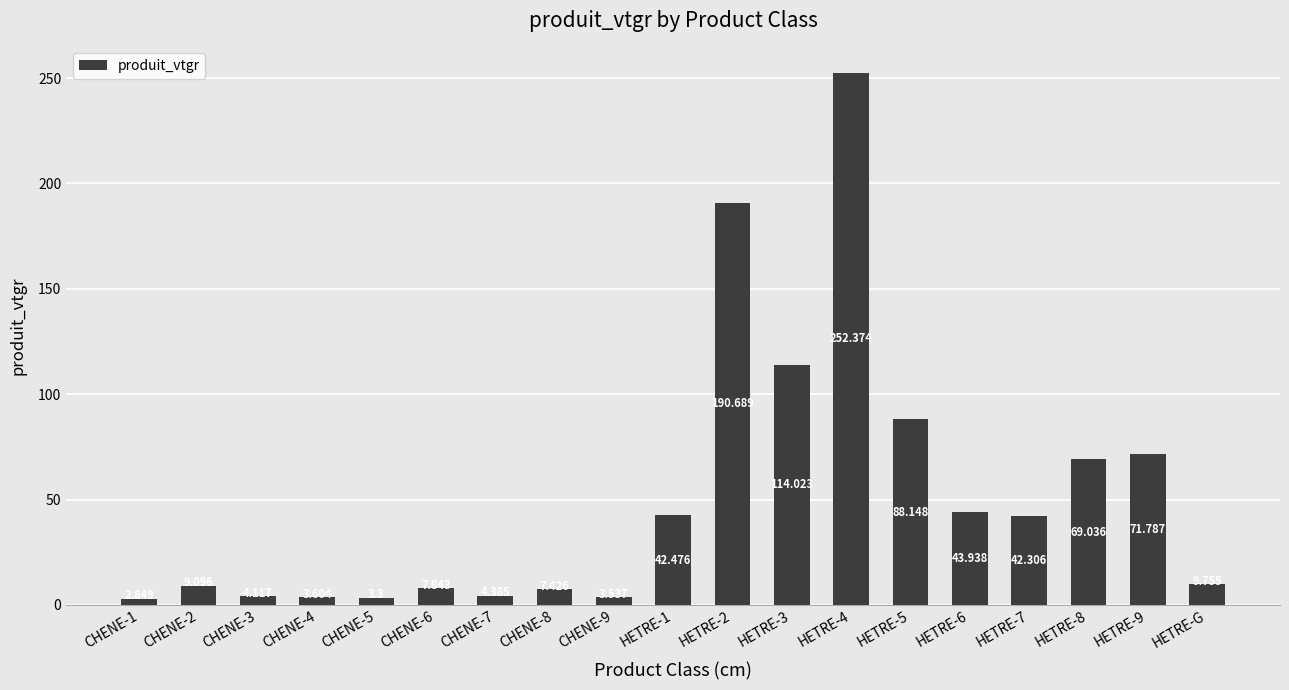

At which label does the data first exceed 9?

CHENE-2